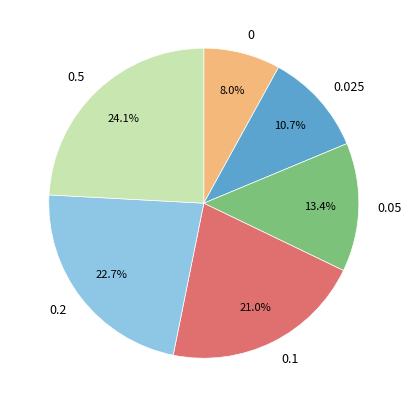

Is there any slice that represents more than half of the pie?

No